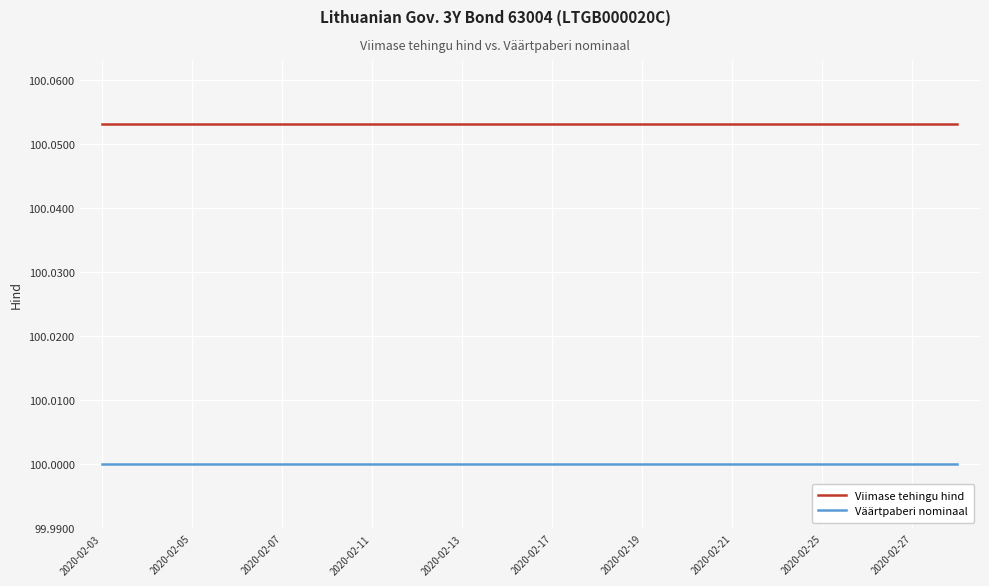

What is the minimum value shown in the chart?

100.0